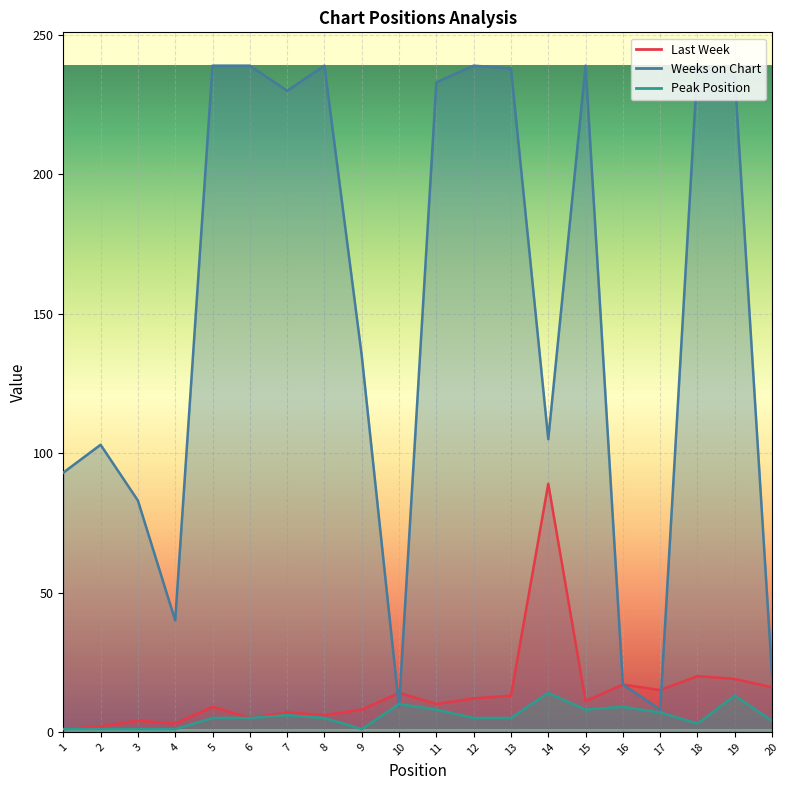

At how many categories does at least one series exceed 146?

10